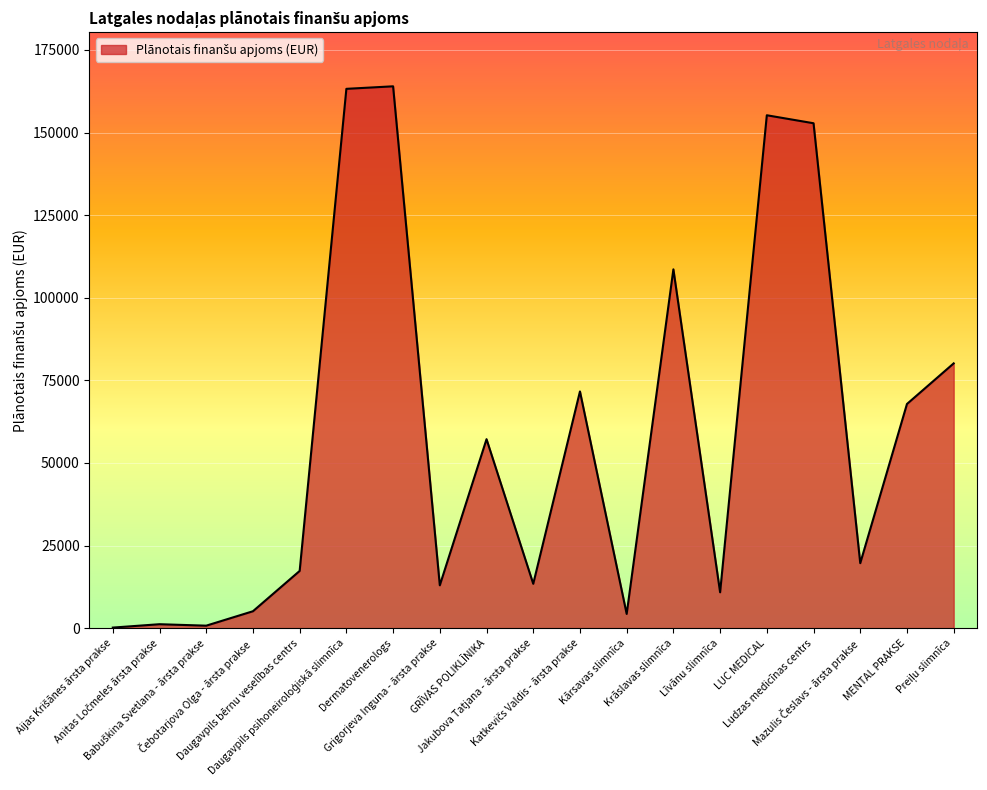

What is the difference between the maximum and minimum values?

163835